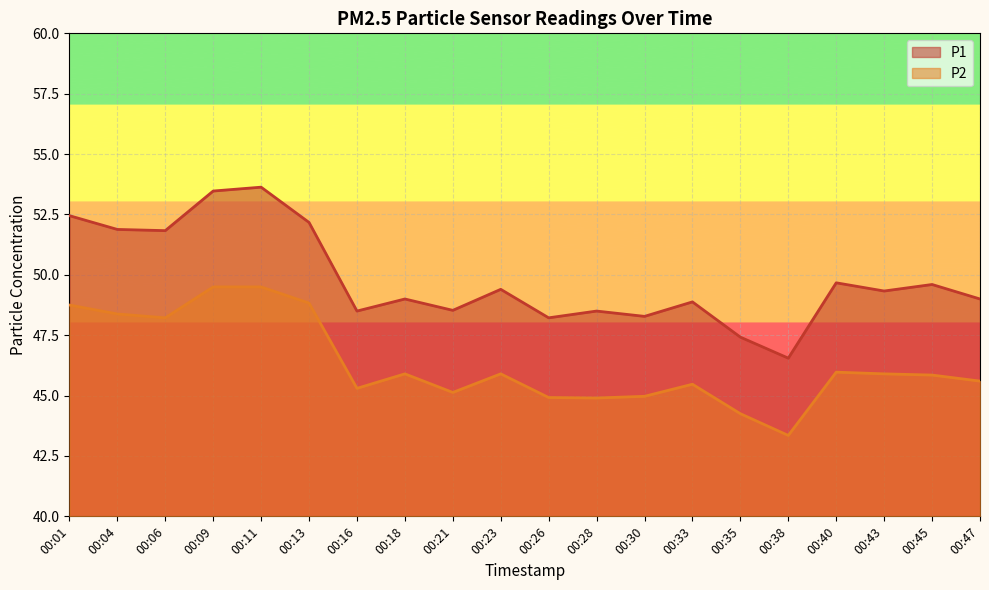

What is the value of the P2 point at the 13th from the left?

45.0